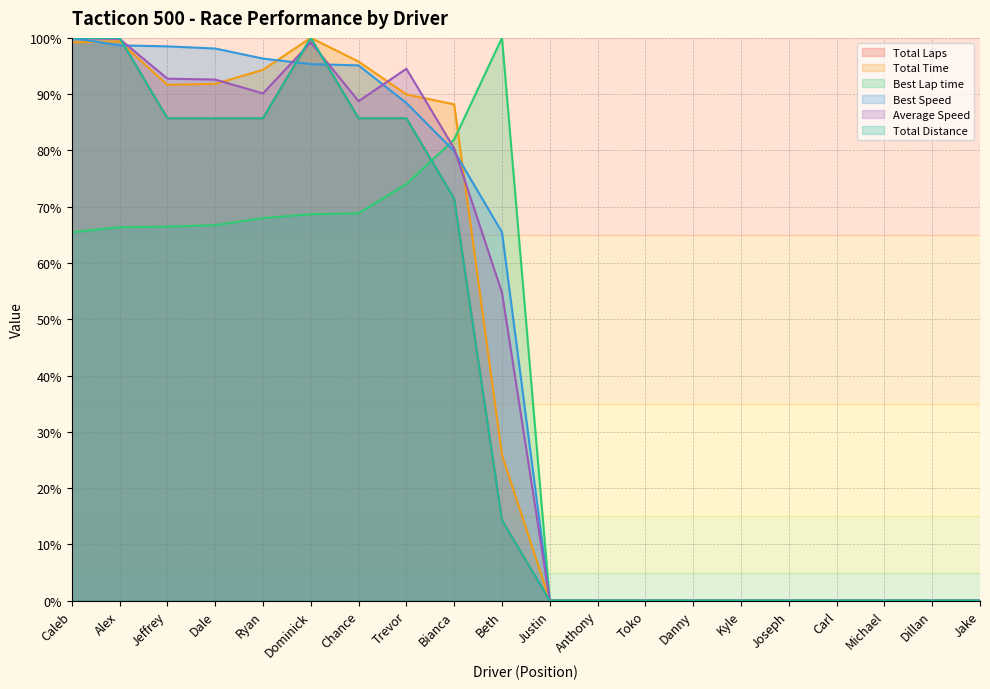

True or false: Average Speed and Total Time intersect in this chart.

True